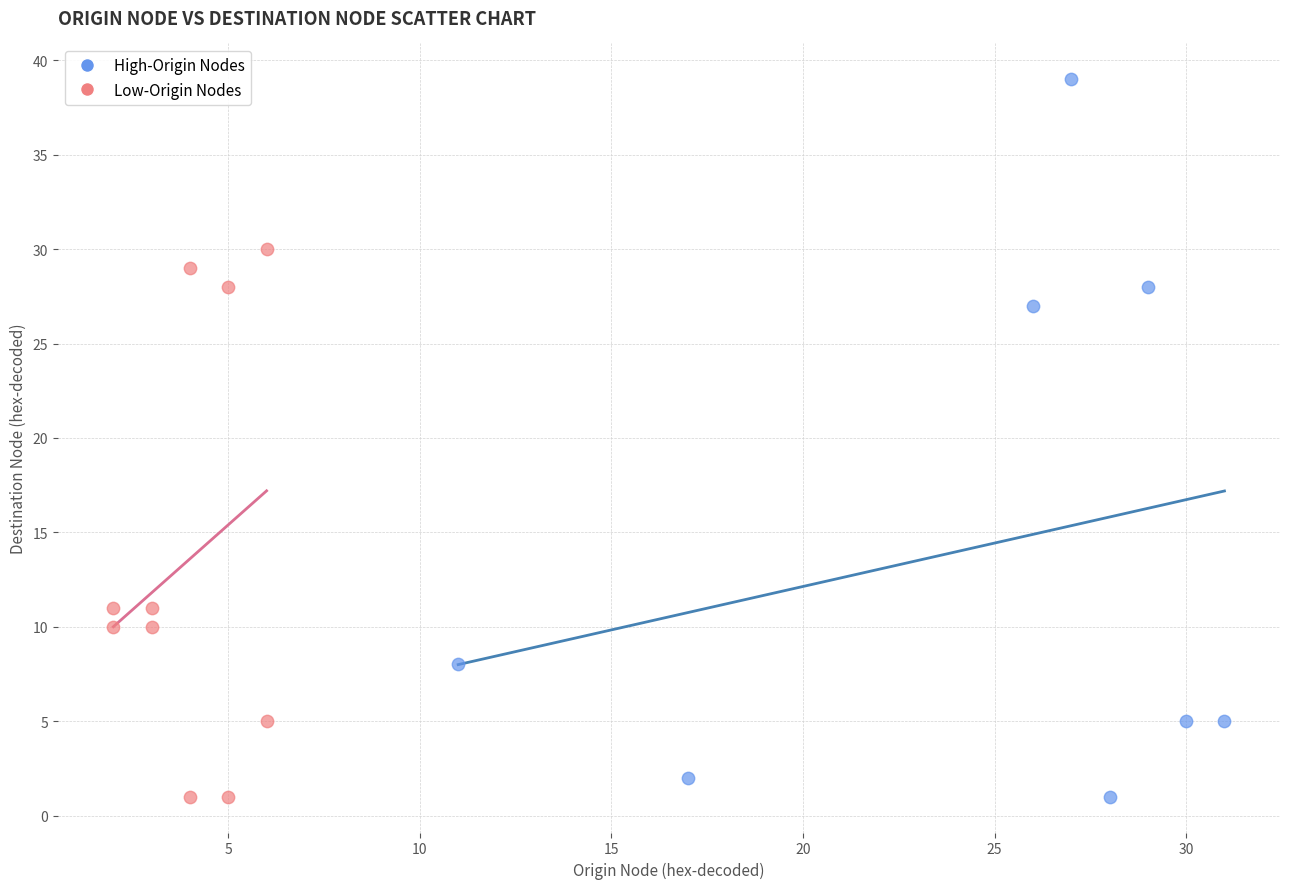

Which series contains the highest Y value?

High-Origin Nodes